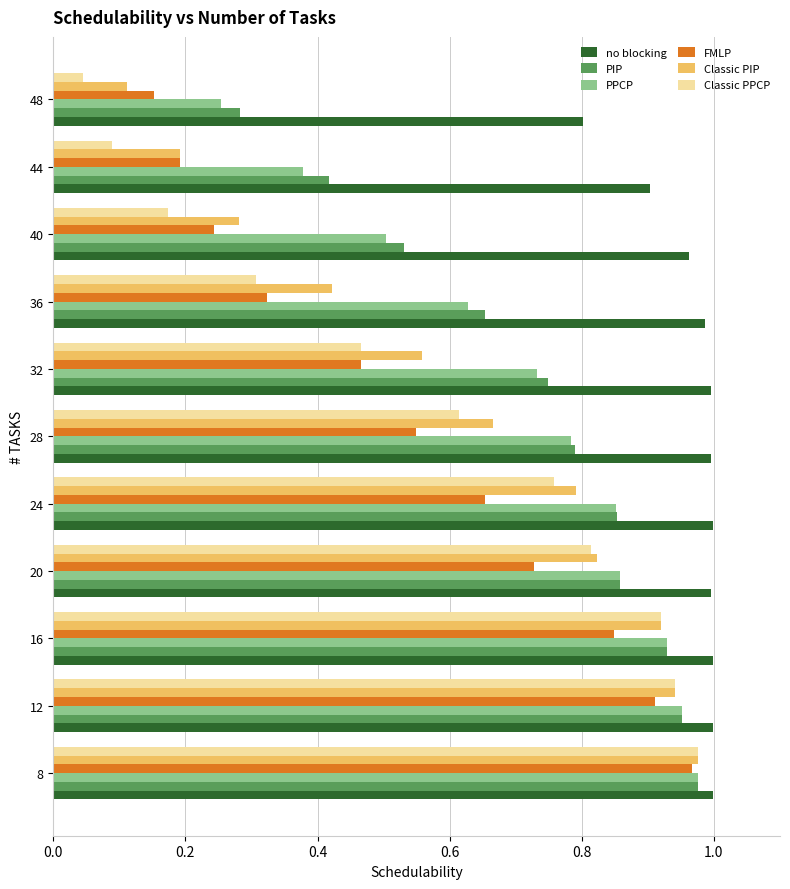

Is it true that PPCP equals 1.2 at 20?

False